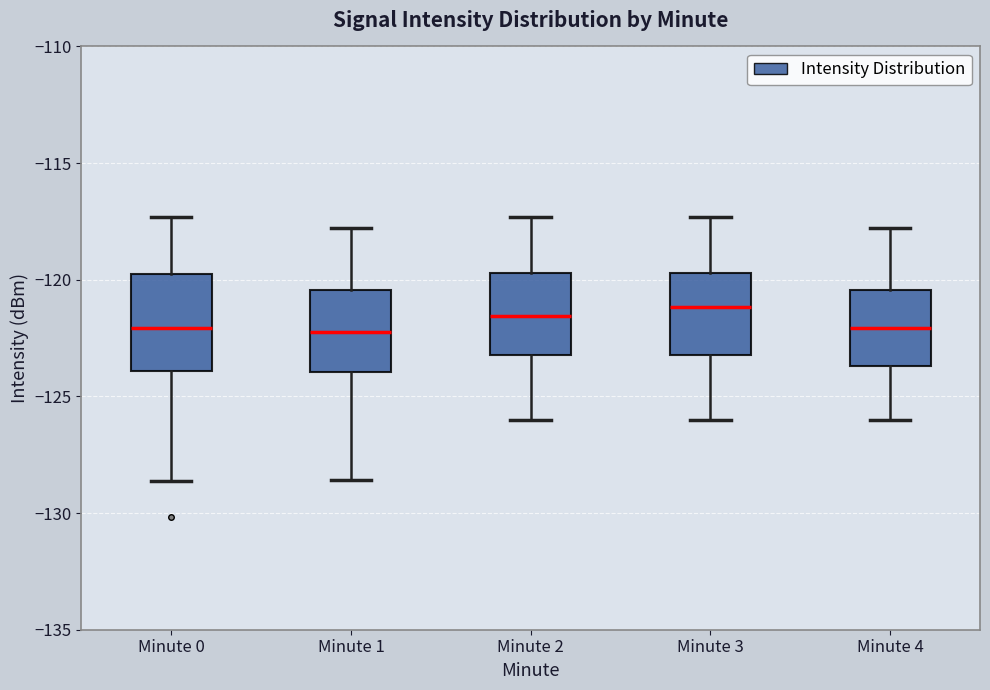

Reading left to right, read every box against the y-axis: the position of its median line, the range the box covers, and the ends of its whiskers. The values are not printed on the chart, so give them approximately, as read against the axis.

Minute 0: median -122.0, box -124.0 to -119.5, whiskers -128.5 to -117.5
Minute 1: median -122.5, box -124.0 to -120.5, whiskers -128.5 to -118.0
Minute 2: median -121.5, box -123.0 to -119.5, whiskers -126.0 to -117.5
Minute 3: median -121.0, box -123.0 to -119.5, whiskers -126.0 to -117.5
Minute 4: median -122.0, box -123.5 to -120.5, whiskers -126.0 to -118.0